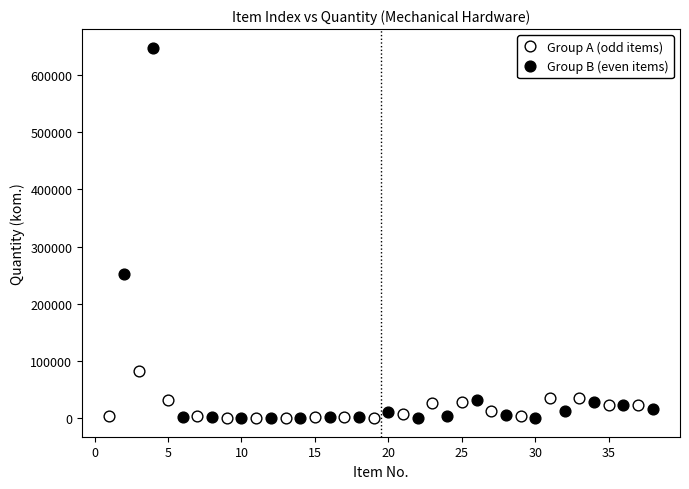

Which series reaches the maximum Y coordinate?

Group B (even items)